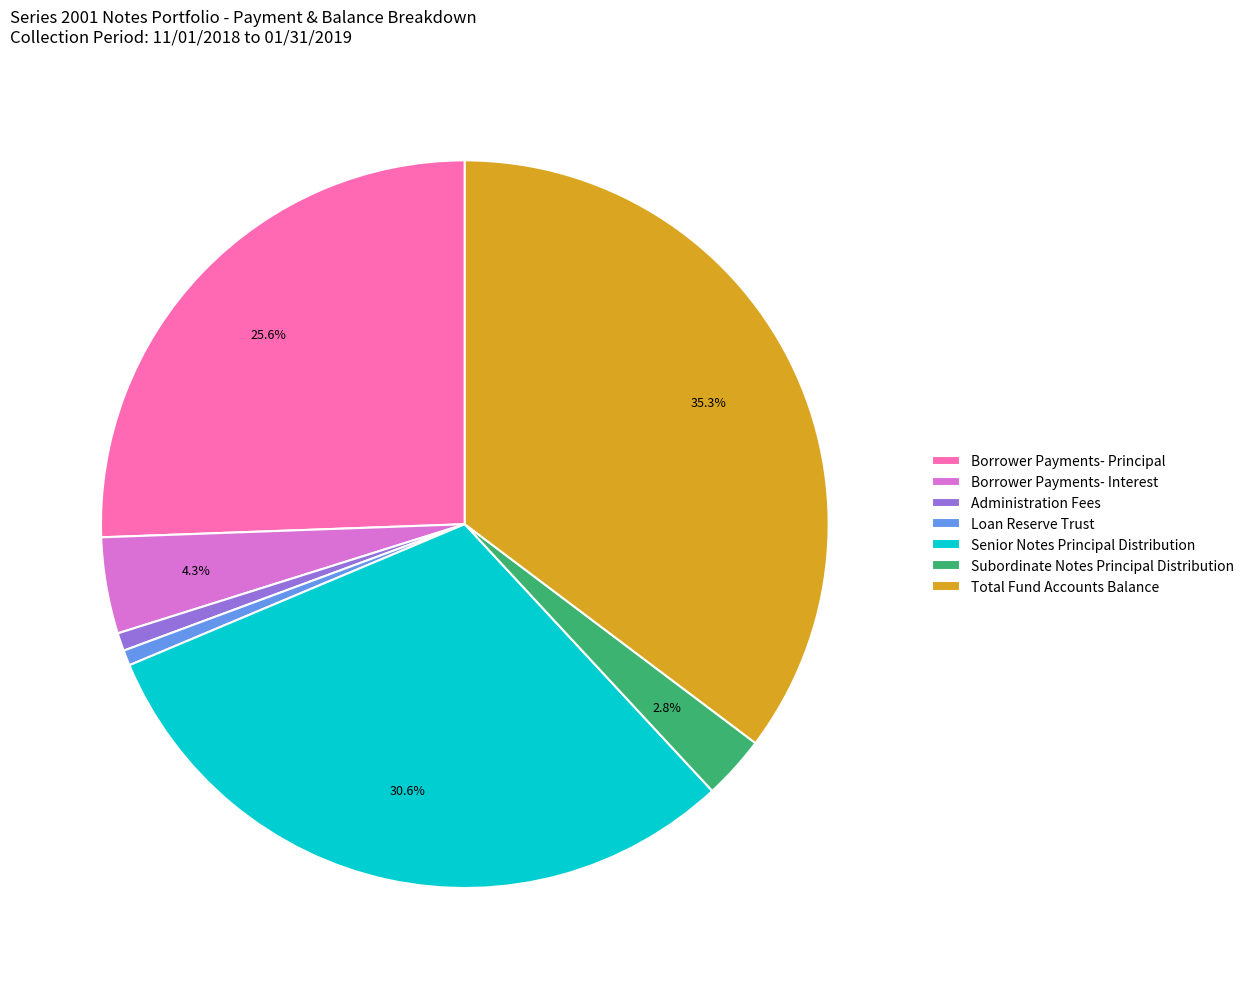

Which has a higher value, Senior Notes Principal Distribution or Administration Fees?

Senior Notes Principal Distribution